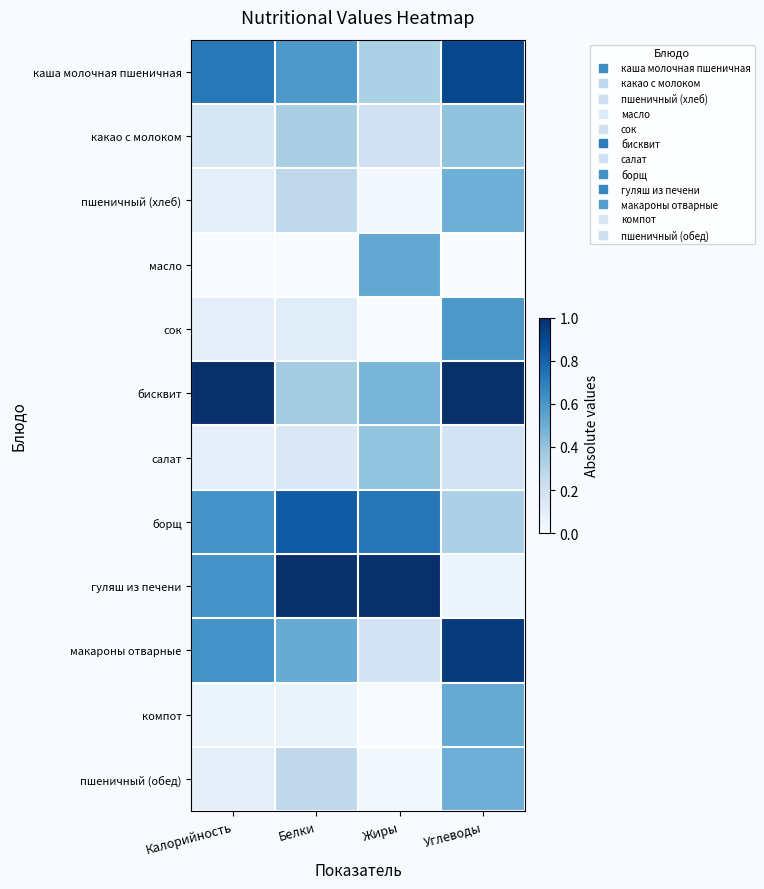

Which series changed the most between Калорийность and Углеводы?

гуляш из печени